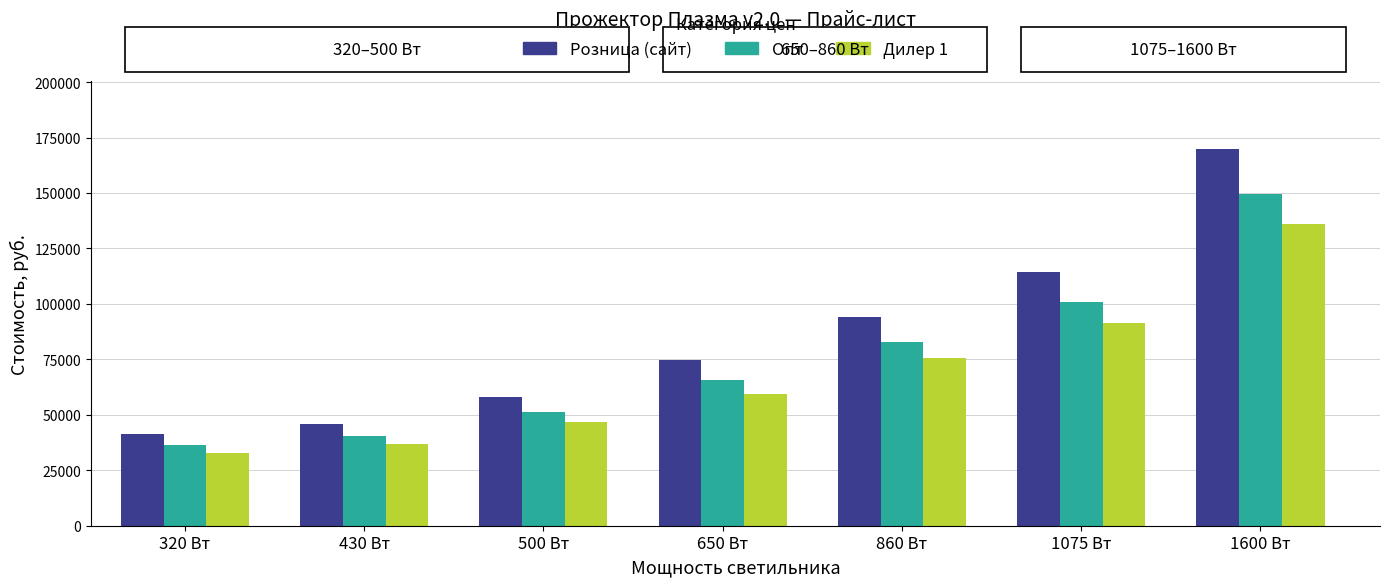

How many values in the Опт series are below 65560?

3